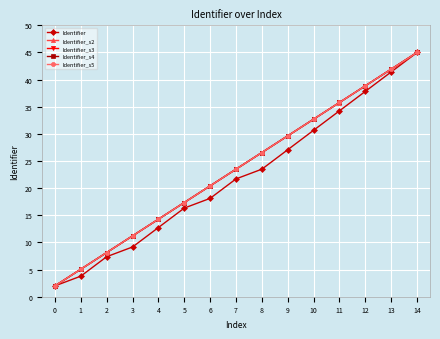

Does the chart display data point markers on the line(s)?

Yes